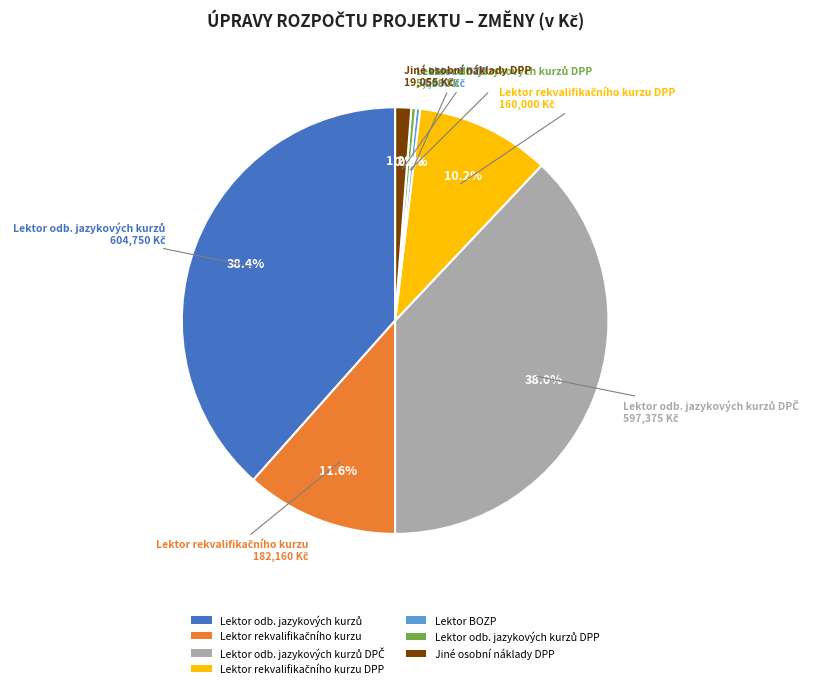

Which has a higher value, Lektor BOZP or Jiné osobní náklady DPP?

Jiné osobní náklady DPP